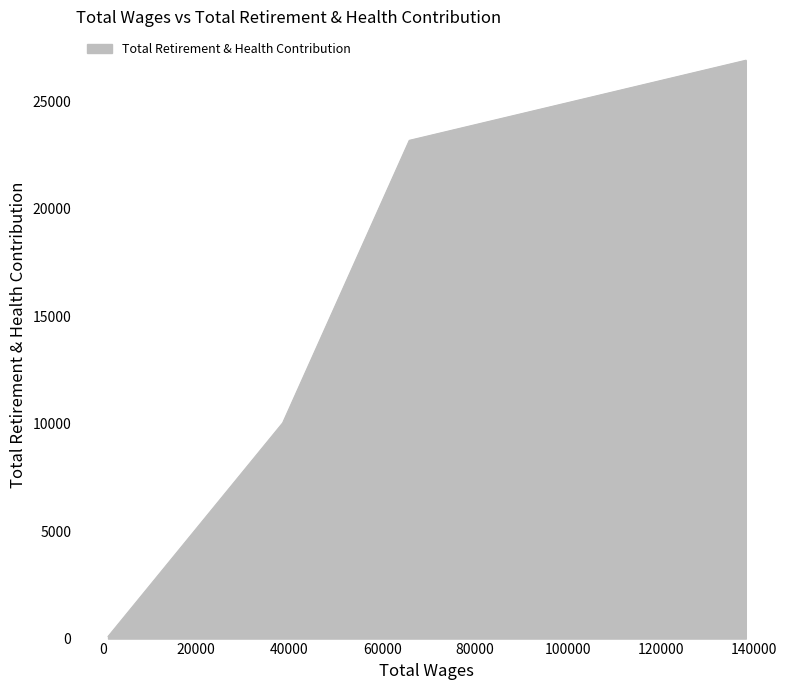

True or false: there are more than 1 points higher than both neighbors.

False